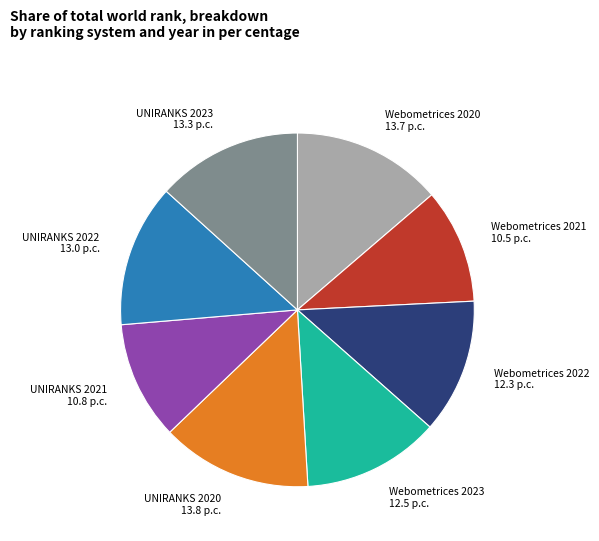

Is there any slice that represents more than half of the pie?

No